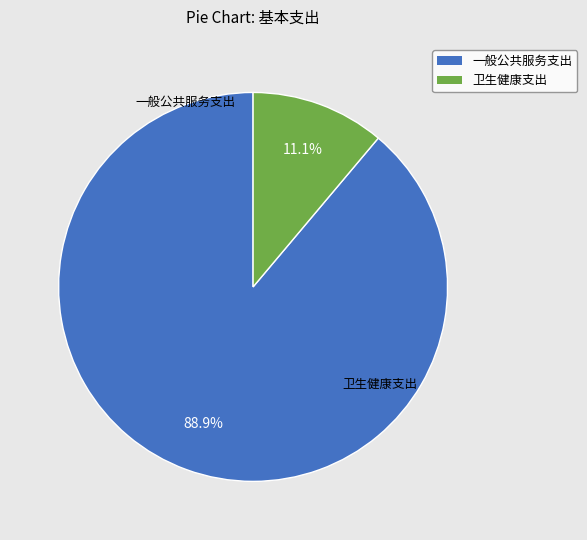

Which slice is the smallest?

卫生健康支出